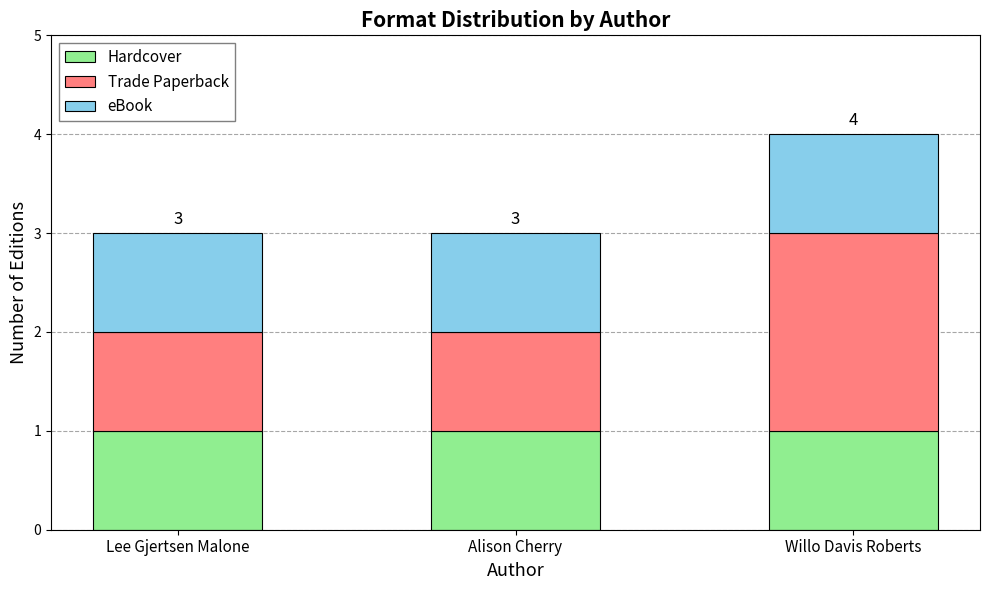

What is the total value across all series at Alison Cherry?

3